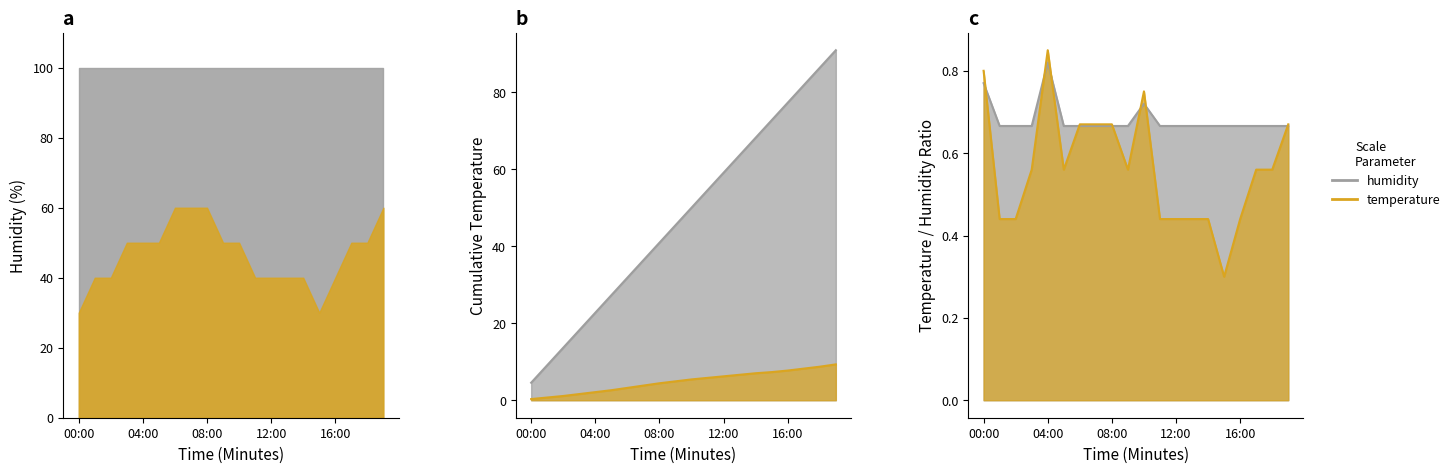

The value of humidity at 19:00 is 45.3. True or false?

False